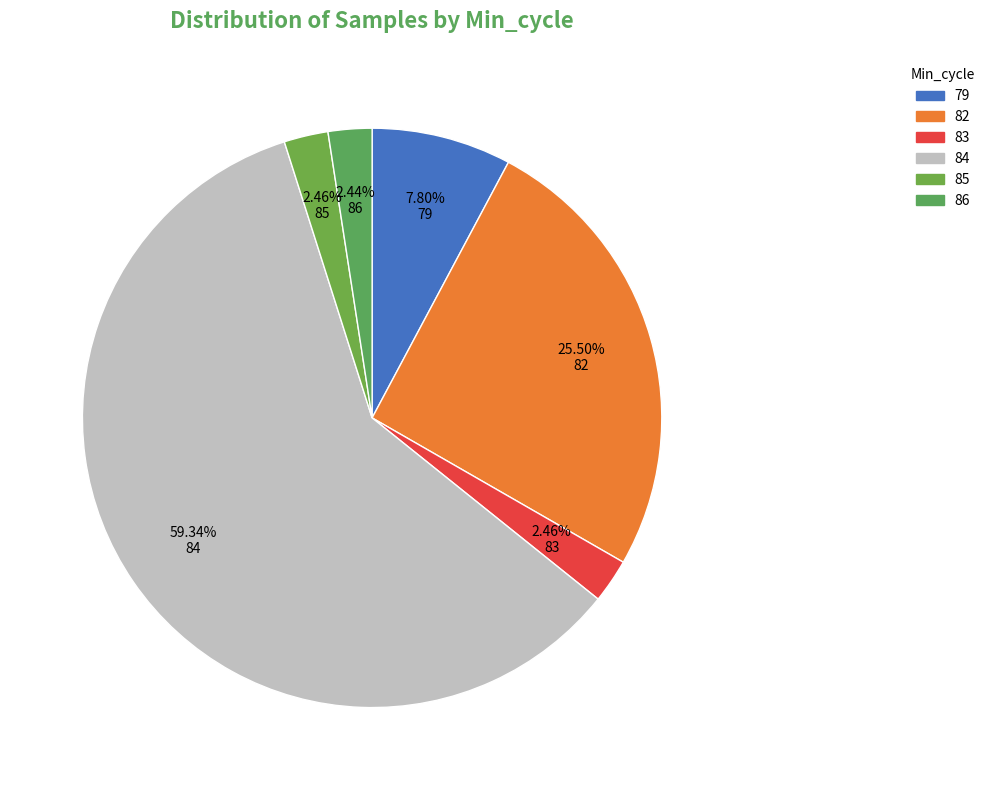

How many segments does this pie chart have?

6